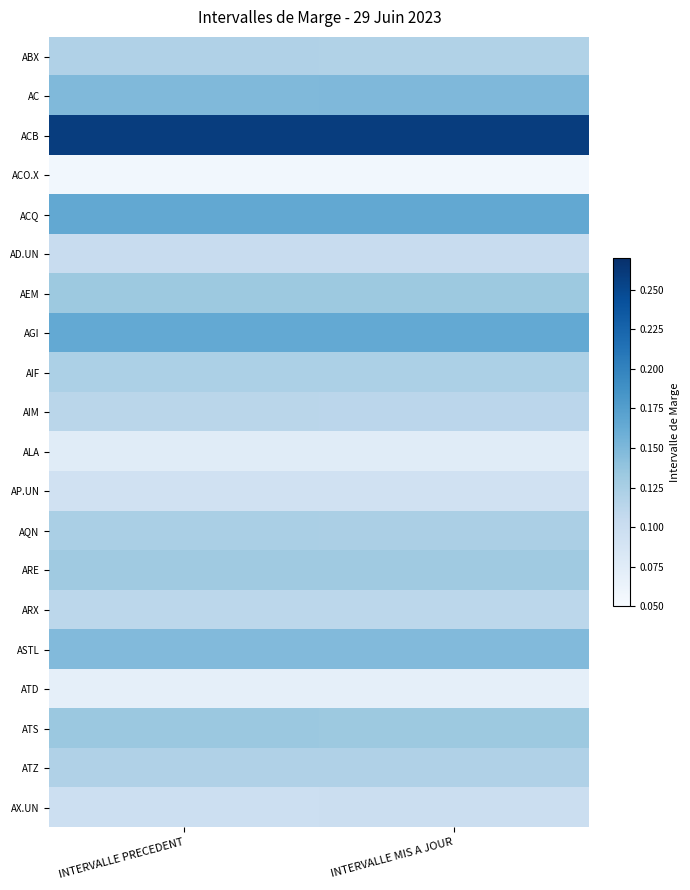

What is the smallest value displayed?

0.1